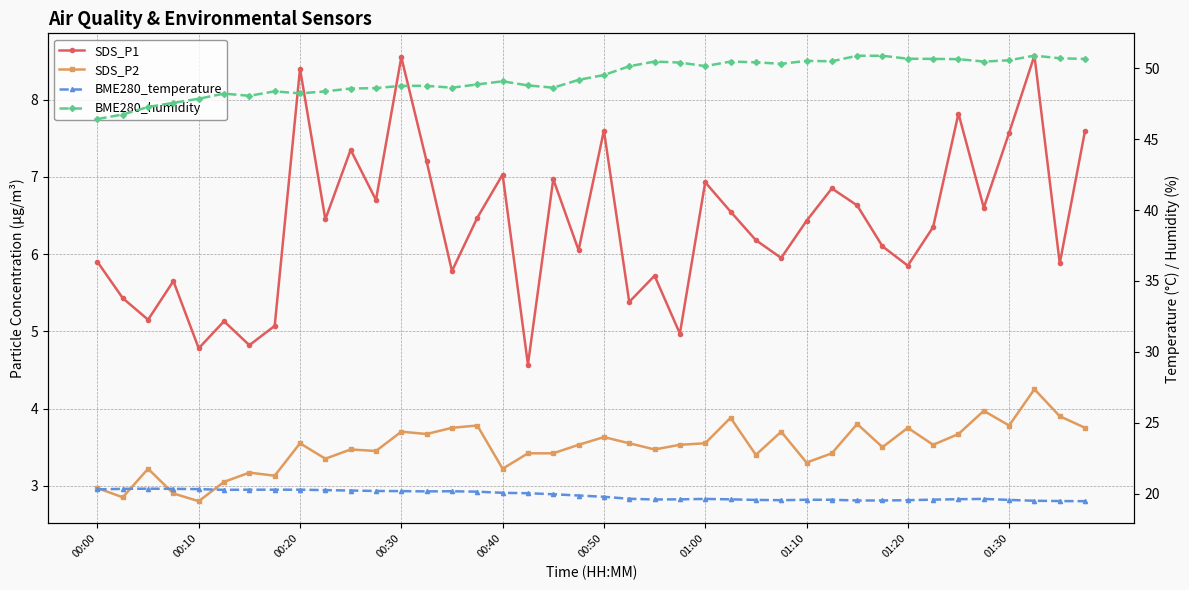

In BME280_temperature, how many points are higher than both neighbors (excluding endpoints)?

4